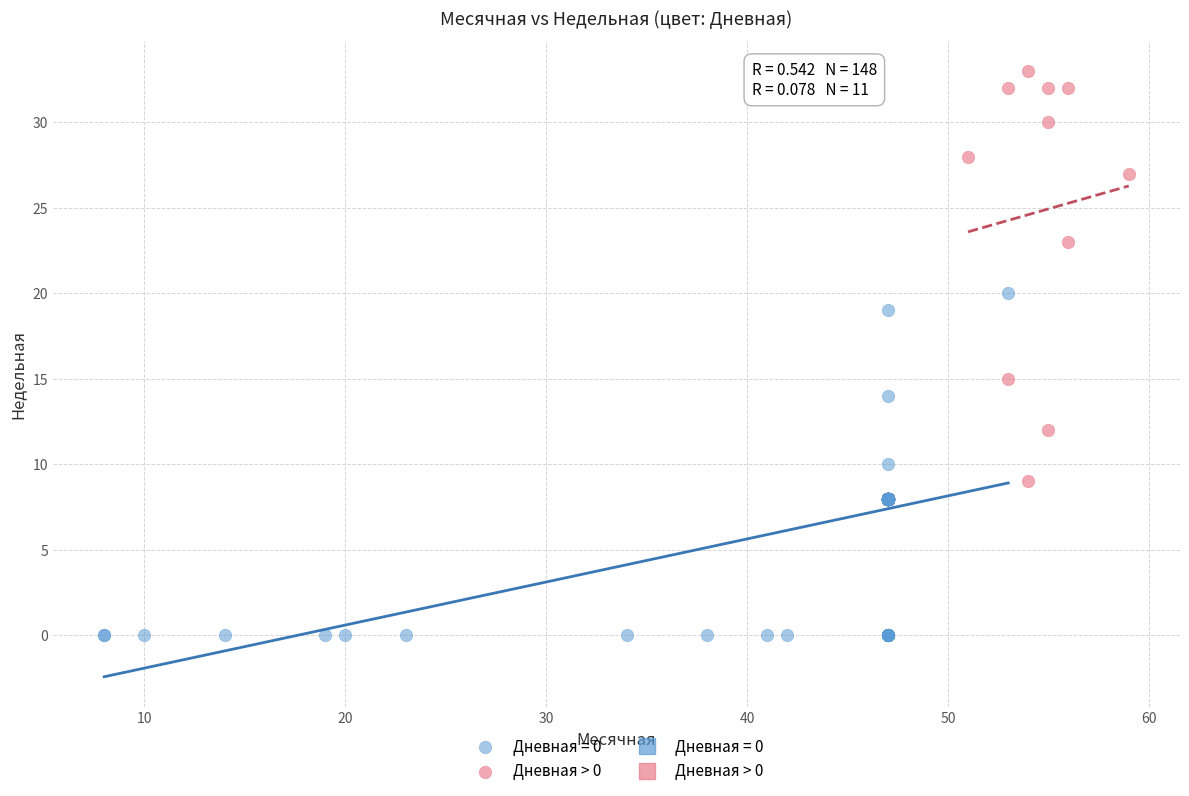

Which series contains the lowest Y value?

Дневная = 0